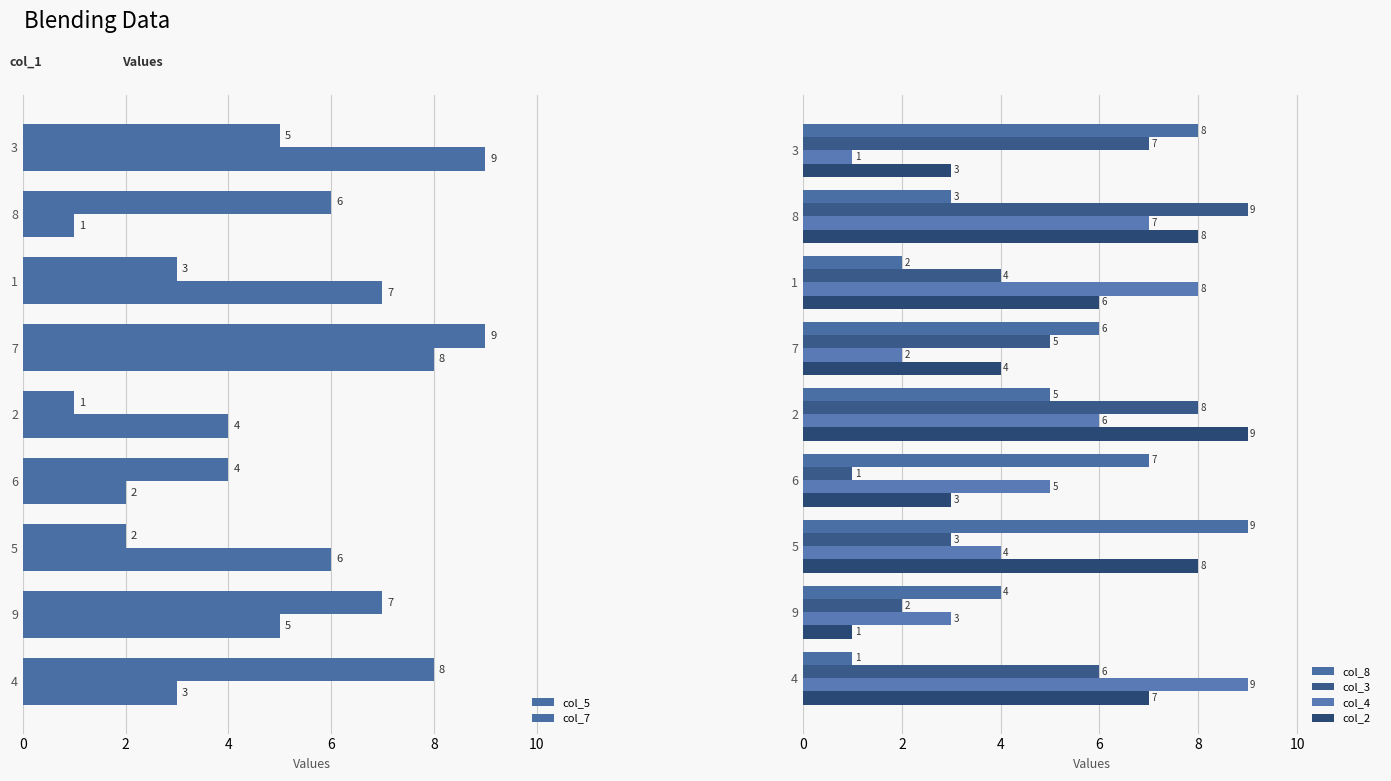

Between 1 and 9, which is larger?

9